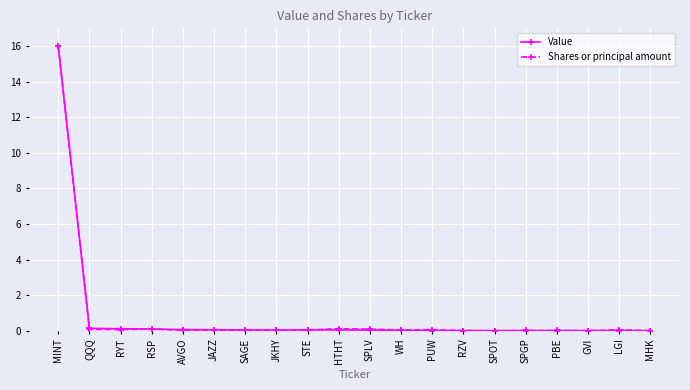

What is the label of the 13th point from the right?

JKHY